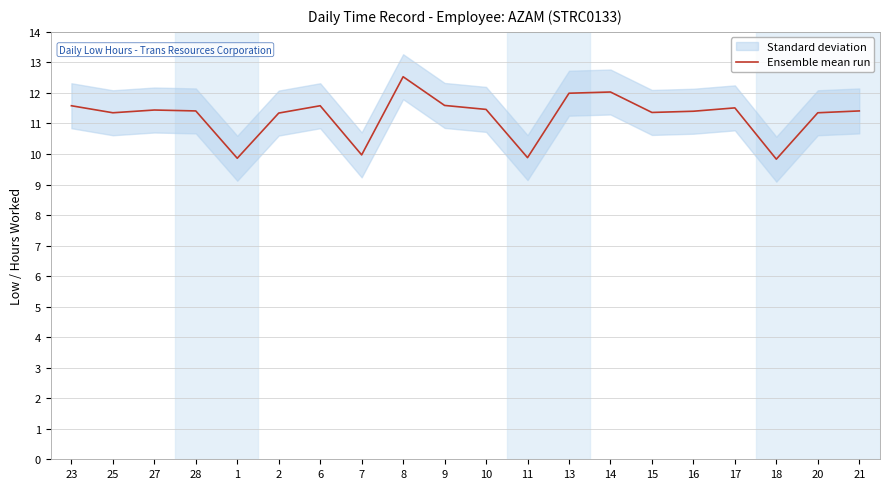

Is it true that the value at 6 is 8.1?

False